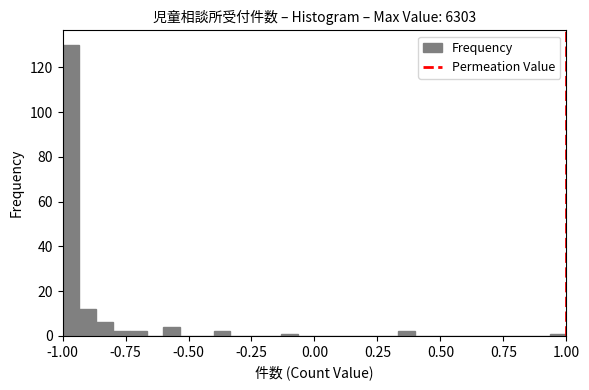

Around what value on the x-axis is the tallest bar? Give the approximate position of its centre, as read against the axis.

-0.95